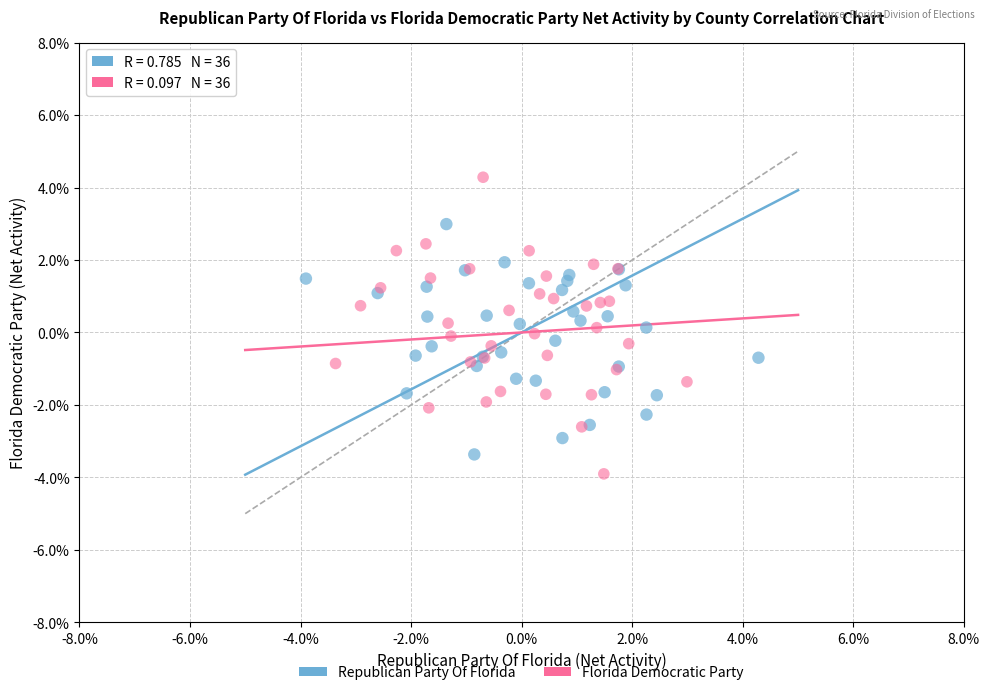

Which series contains the highest Y value?

Florida Democratic Party